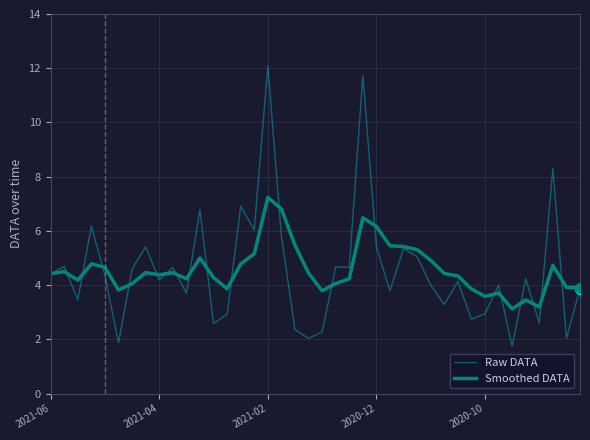

Which series has the largest range (max minus min)?

Raw DATA